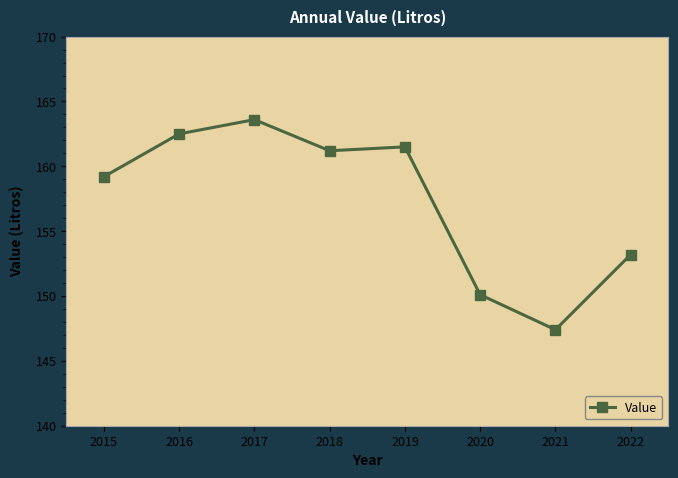

True or false: the data has more than 1 interior local peaks.

True